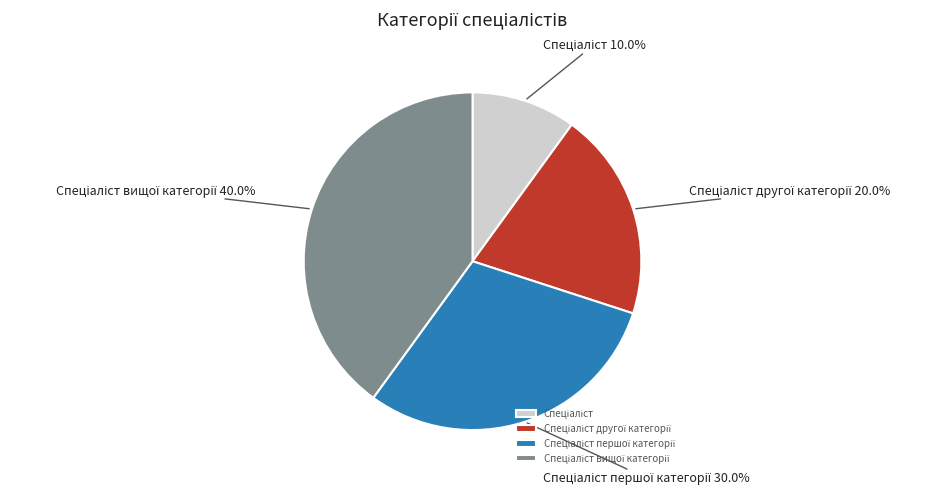

Is there a majority slice in this chart?

No